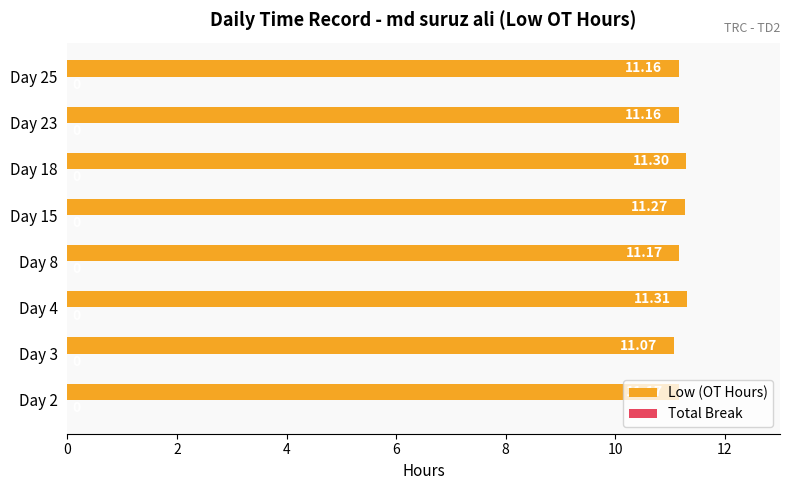

Which has a higher value, Day 15 or Day 23?

Day 15